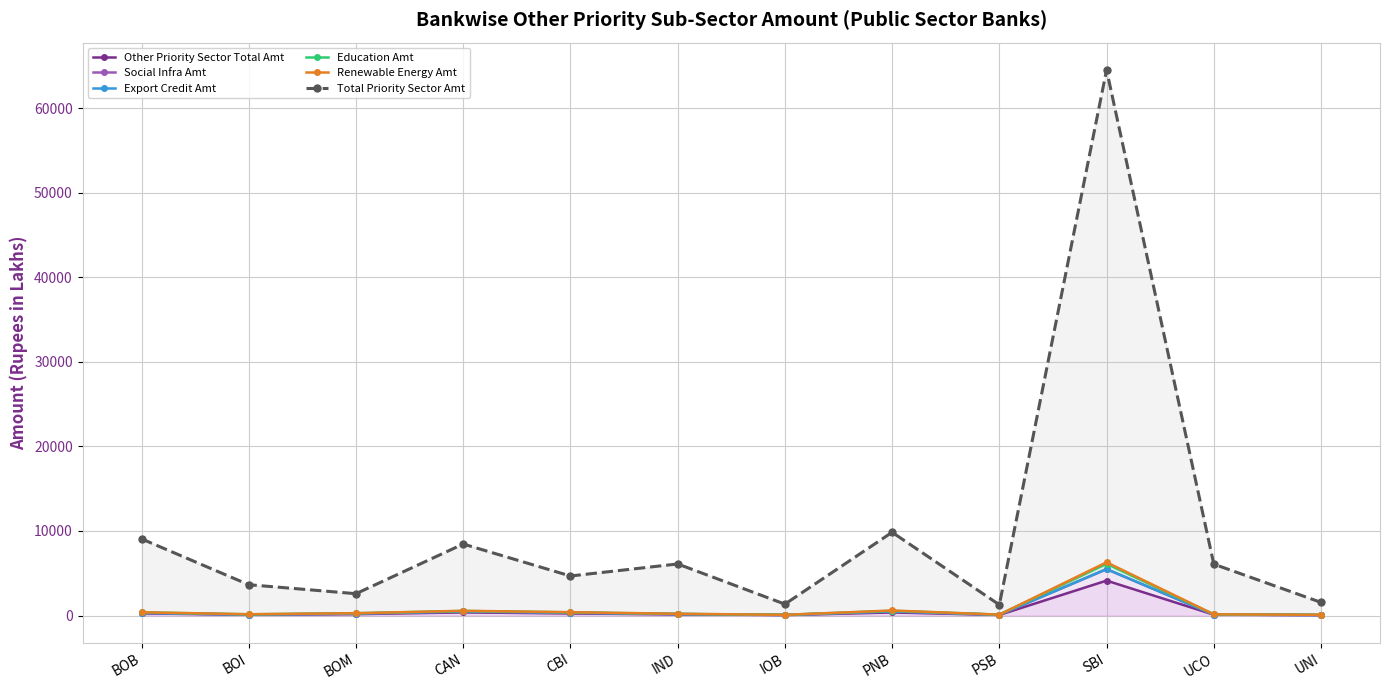

Which series has the largest range (max minus min)?

Total Priority Sector Amt